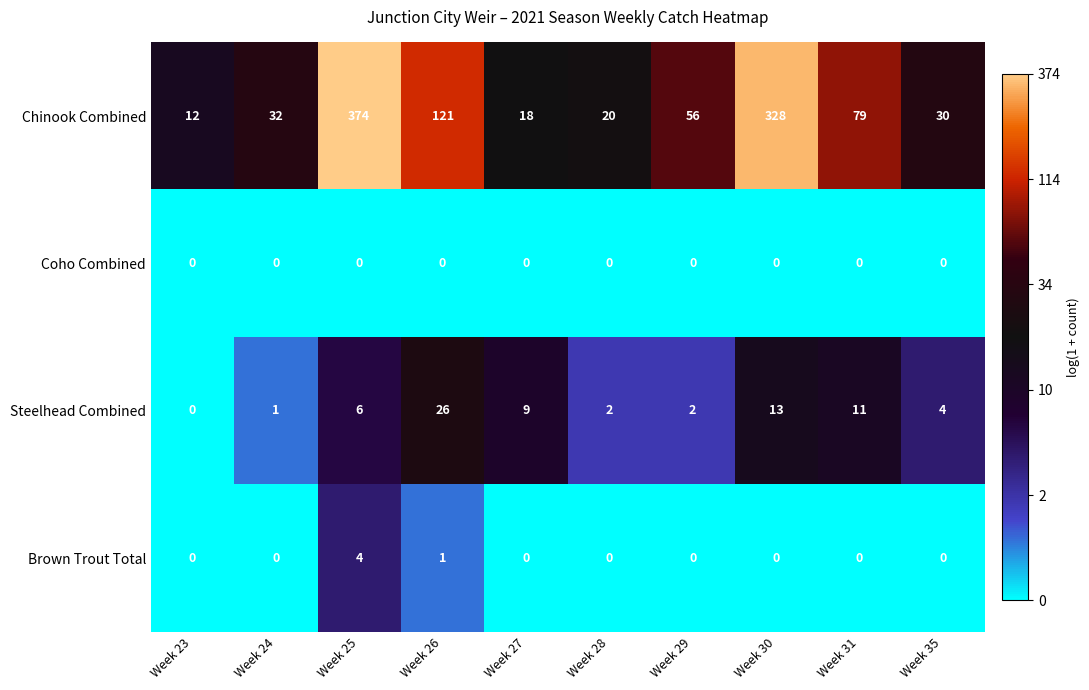

The value of Steelhead Combined at Week 26 is 26. True or false?

True